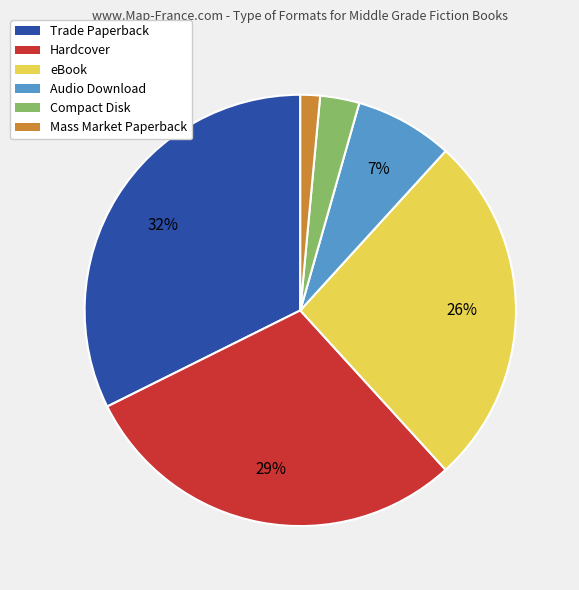

Is the sum of Hardcover and Trade Paperback greater than half?

Yes